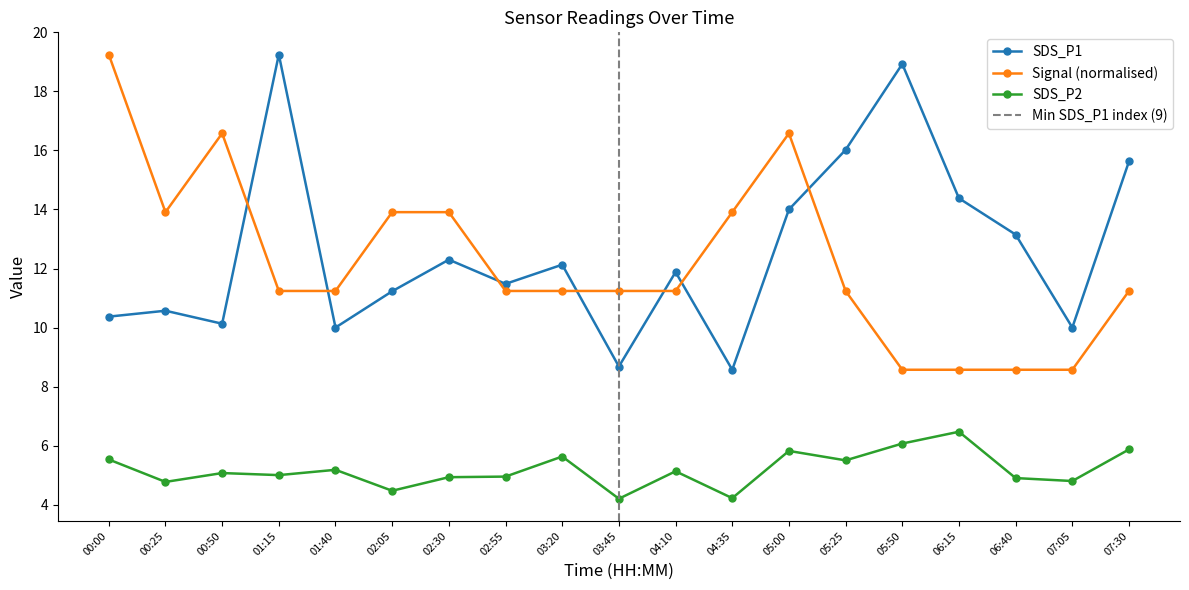

Between 06:15 and 07:30, which series saw the biggest shift?

Signal